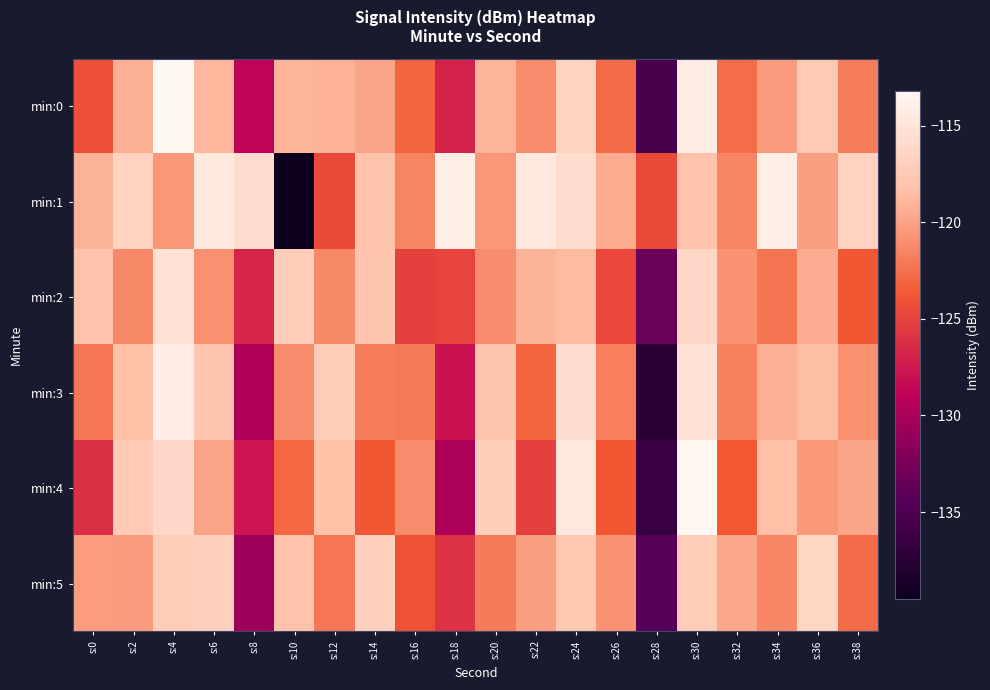

Between s:4 and s:14, which is larger?

s:4